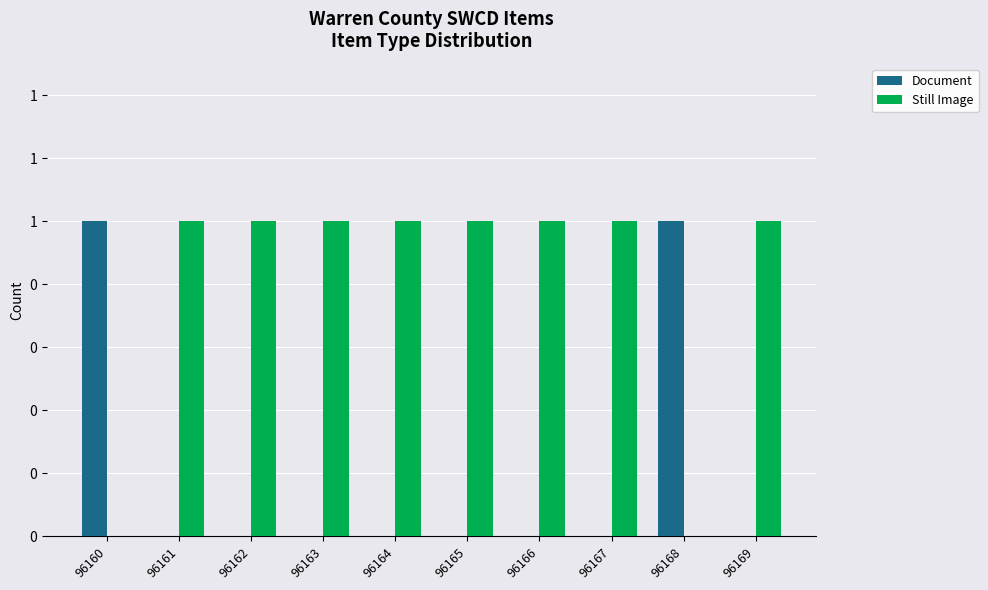

What are all the series names shown in the legend?

Document, Still Image